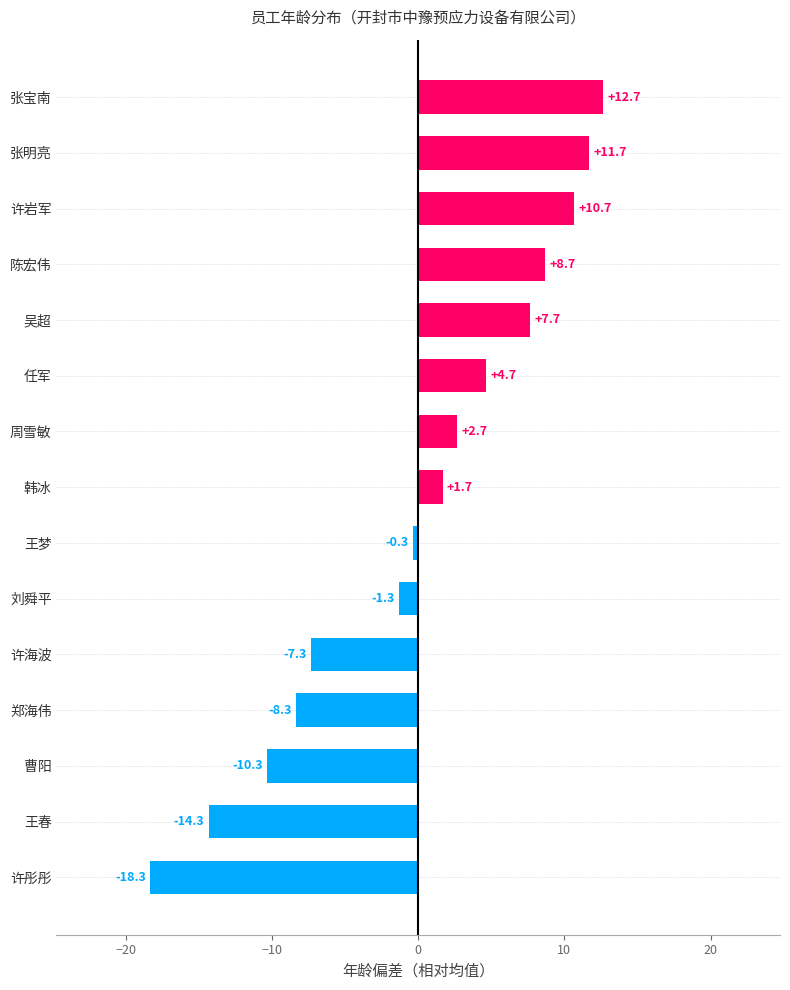

True or false: the data shows -7.3 at 许海波.

True